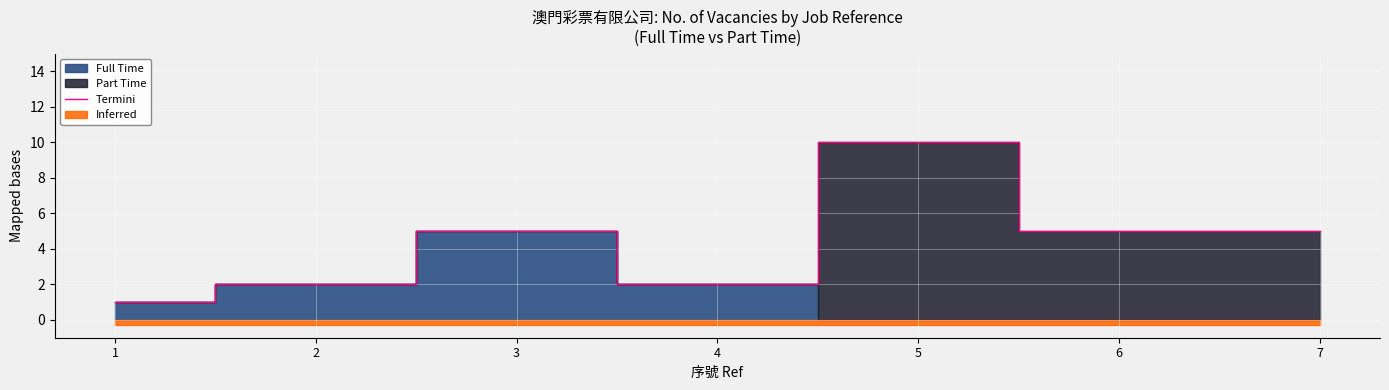

How many values are between 2 and 5?

5